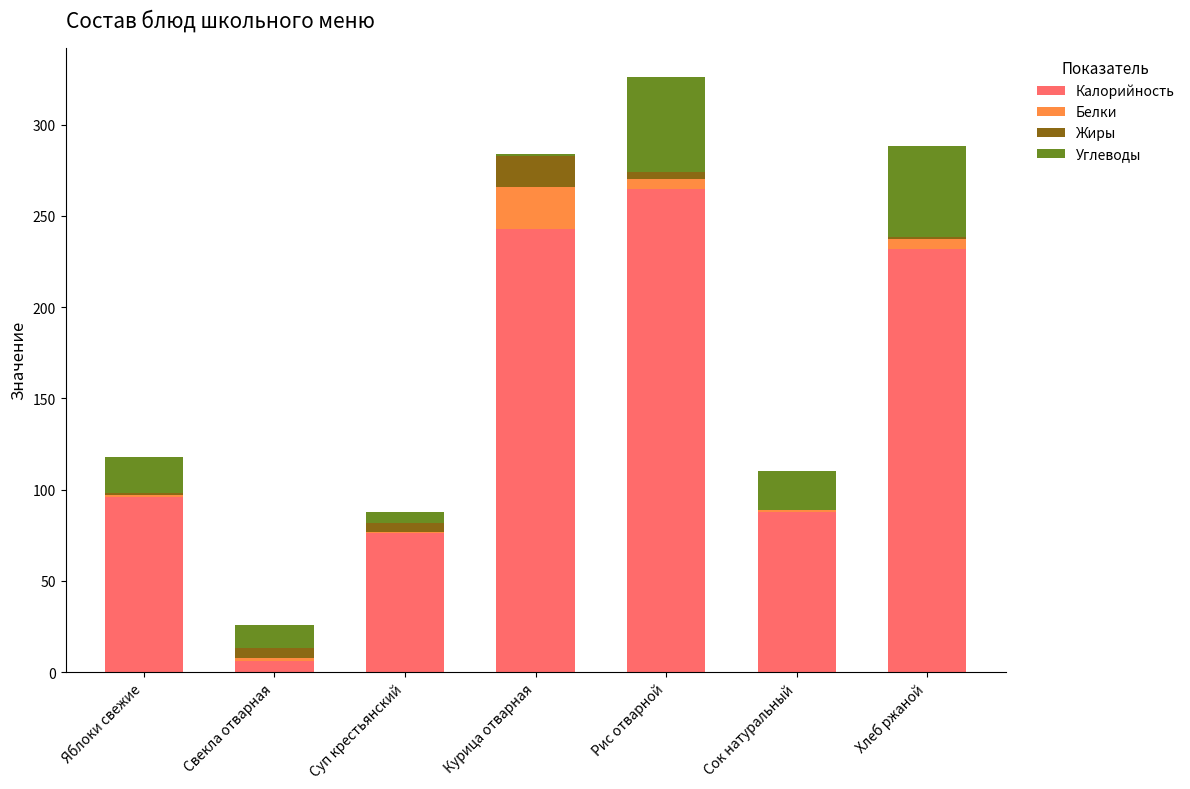

True or false: Калорийность has a value of 327.7 at Хлеб ржаной.

False